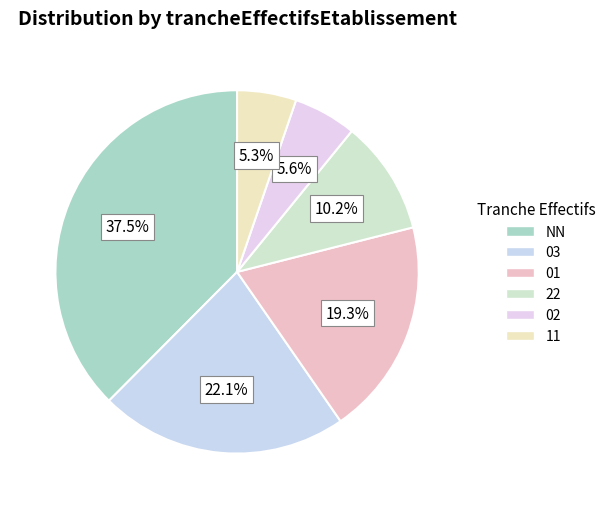

To the nearest percent, what is the combined percentage of 01 and 11?

25%